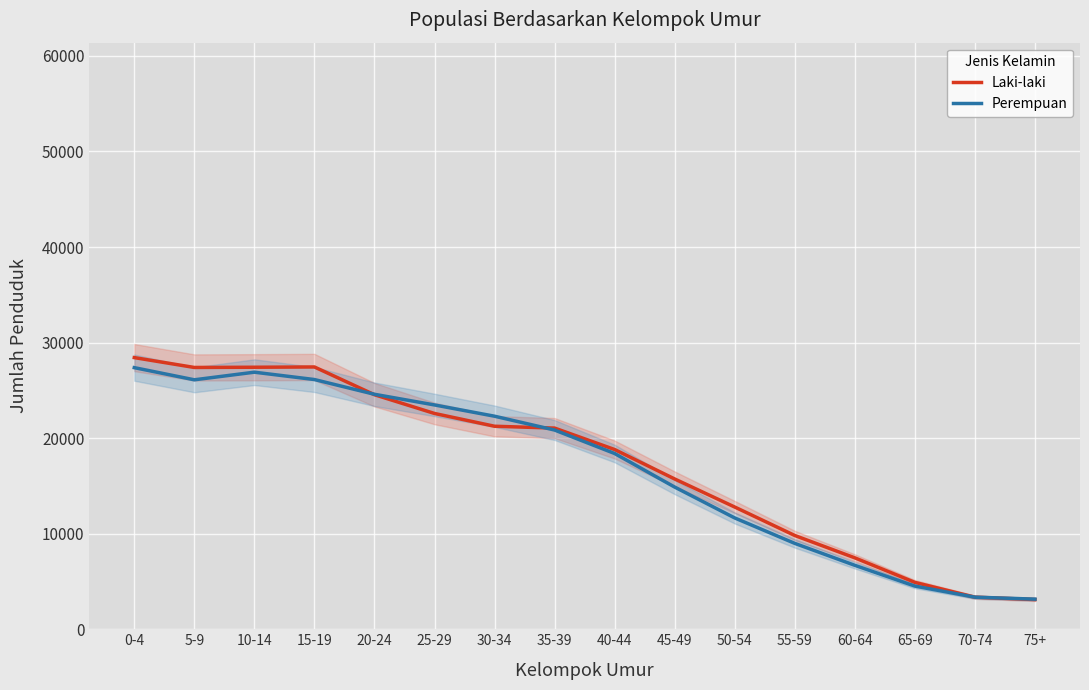

What position from the left is 0-4?

1